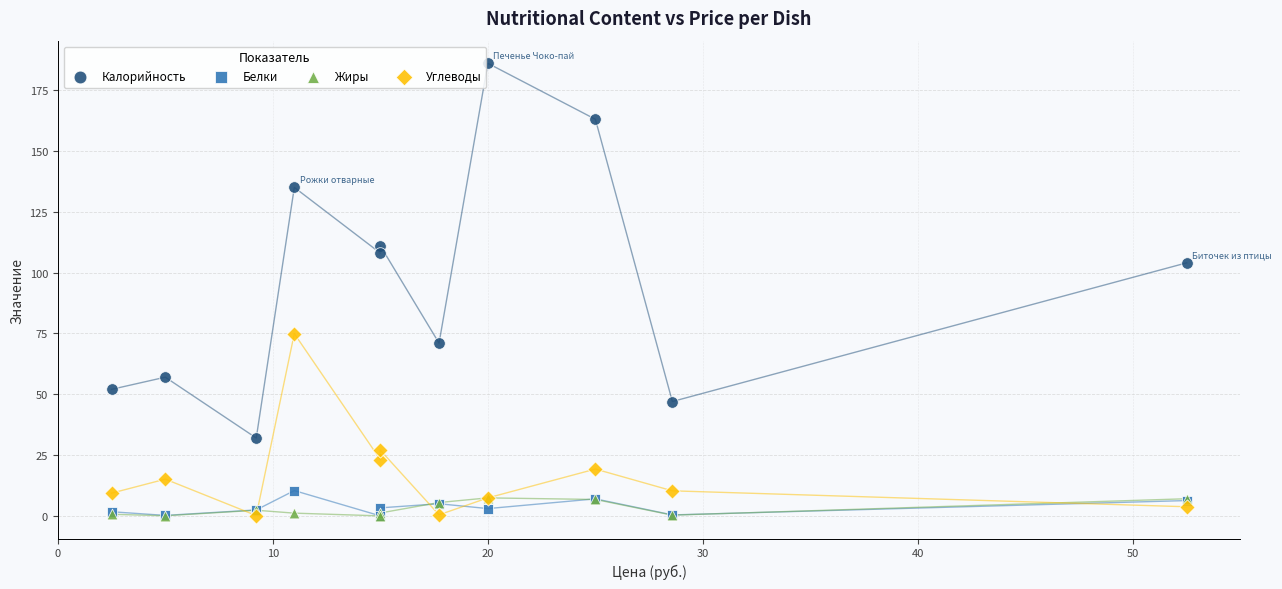

Across all series, what Y value is closest to 93?

104.0